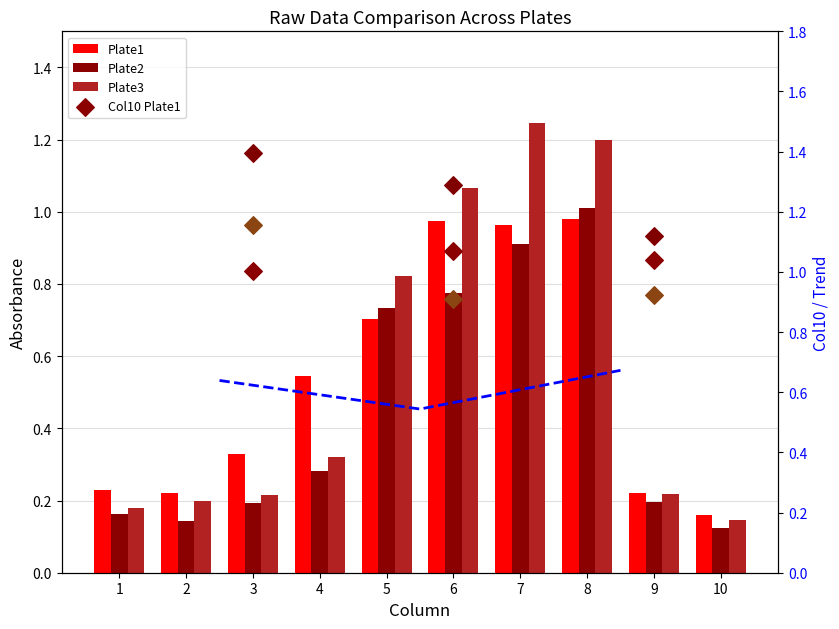

What is the total value across all series at 7?

3.1